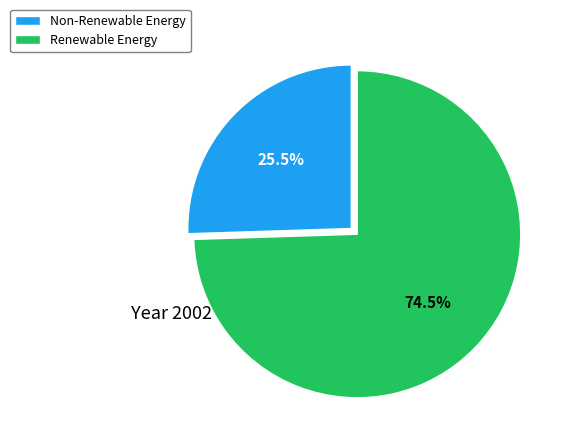

Rank the categories by value from highest to lowest.

Renewable Energy, Non-Renewable Energy